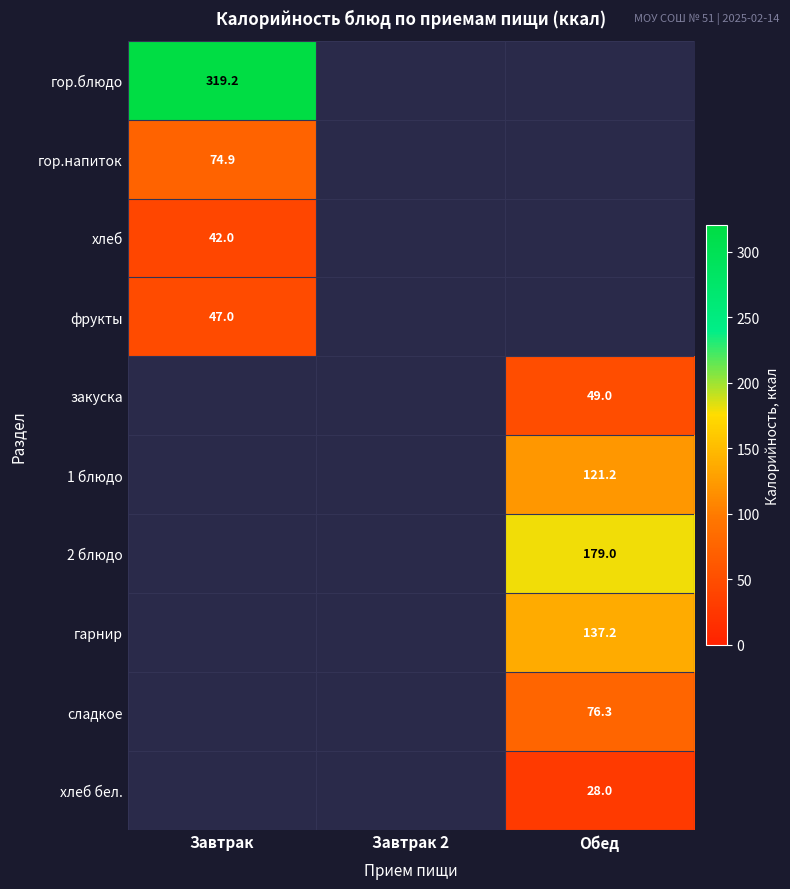

The value of 1 блюдо at Обед is 121.2. True or false?

True